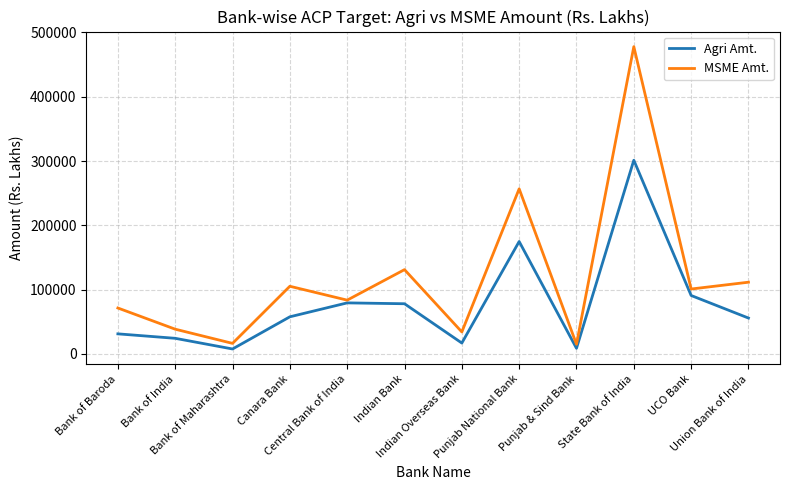

Rank the series at UCO Bank from lowest to highest value.

Agri Amt., MSME Amt.